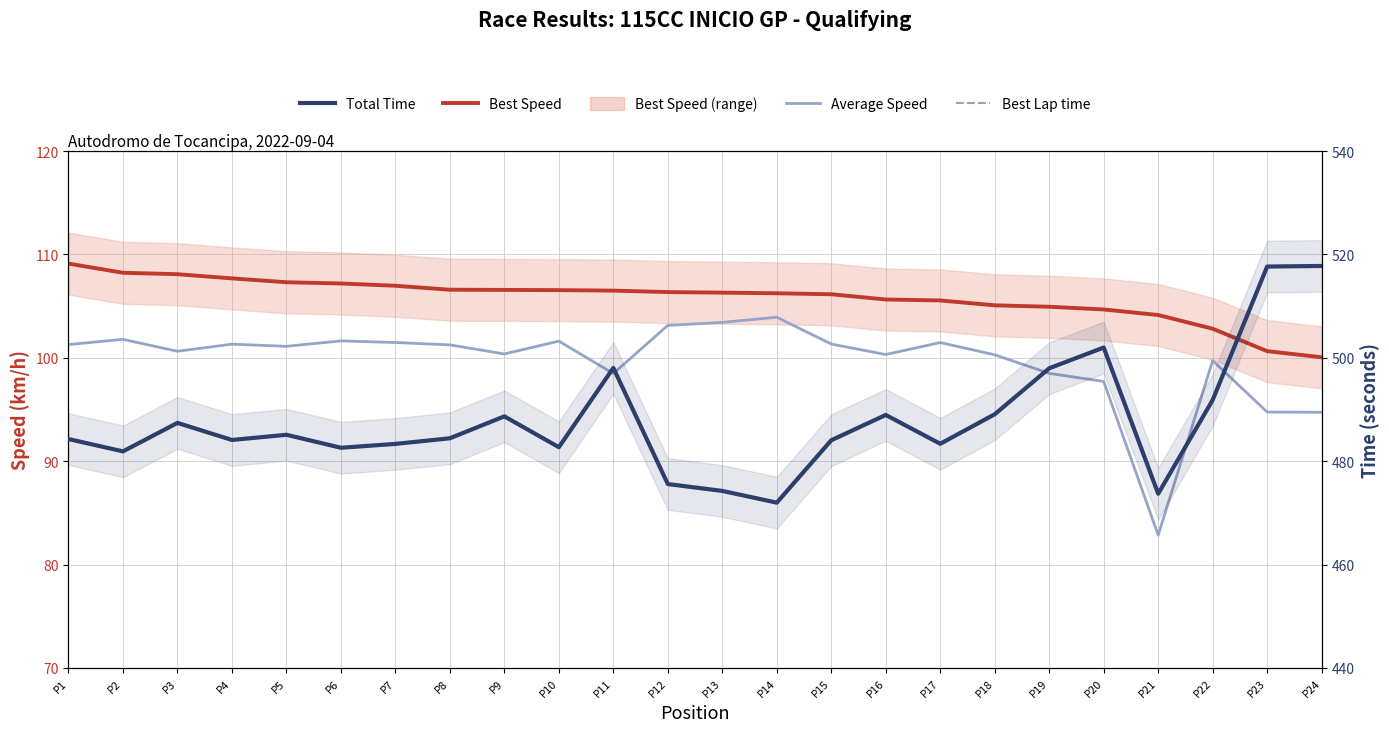

Which series has the widest spread of values?

Total Time